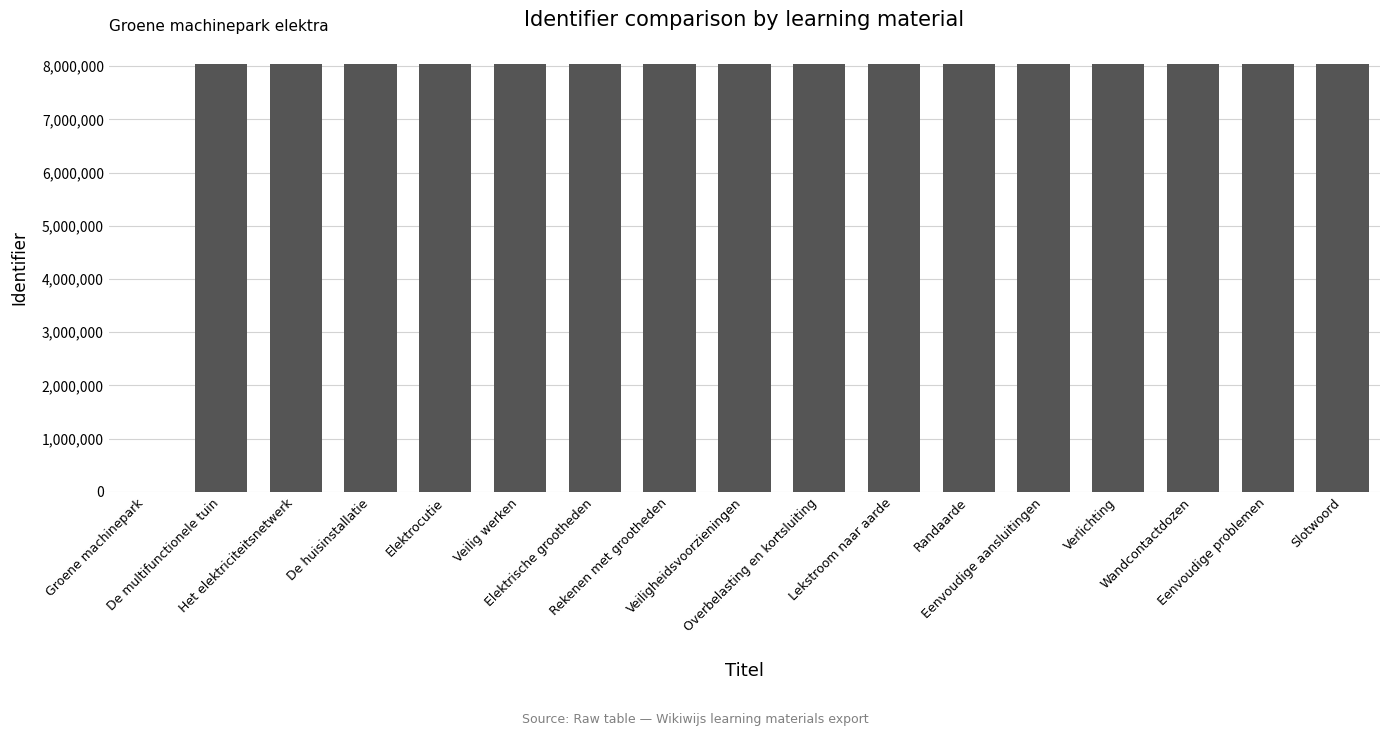

What is the maximum value shown in the chart?

8039345